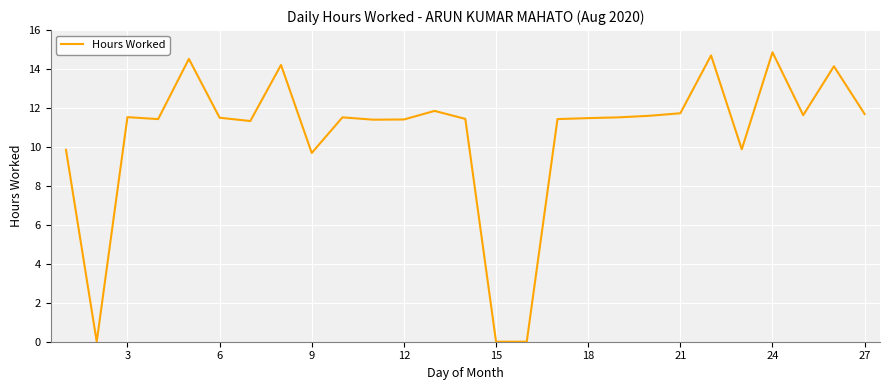

What is the greatest value displayed?

14.9